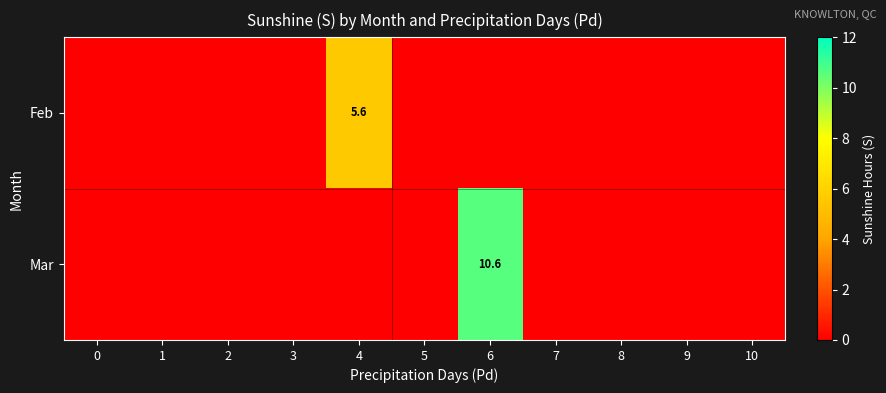

How many data points does each series have?

11